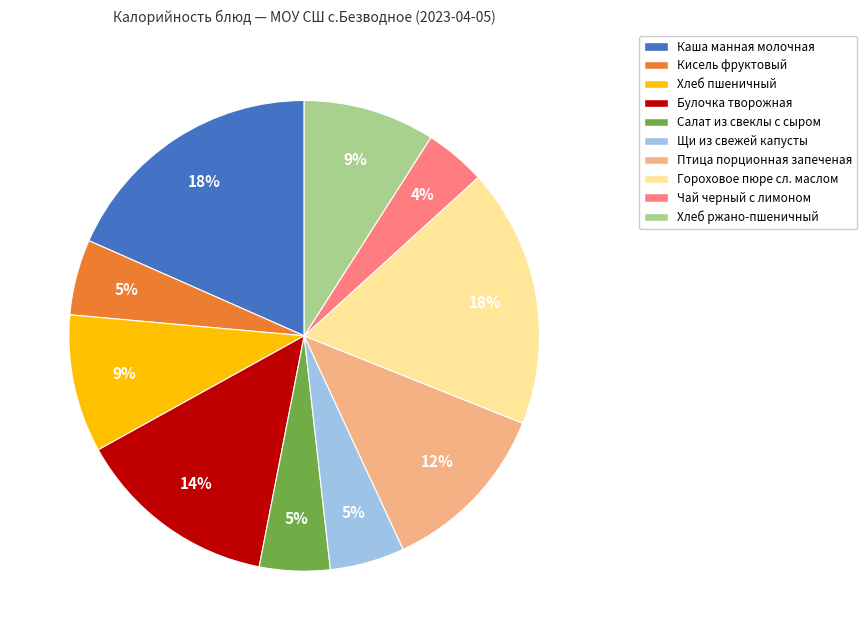

Does any single category account for the majority?

No